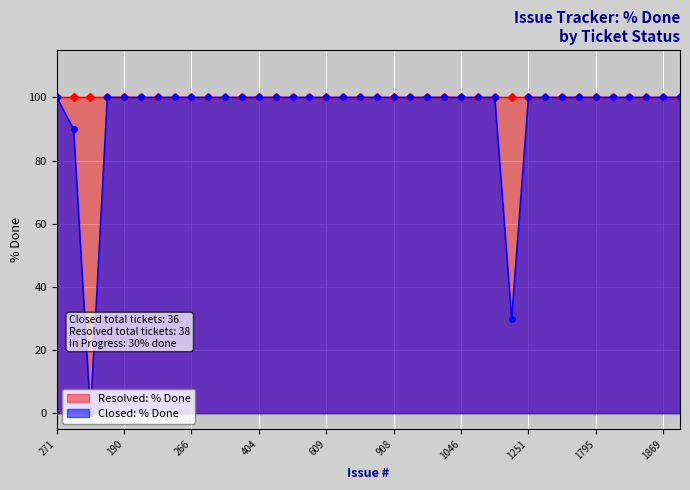

The value of Closed: % Done at 266 is 21. True or false?

False